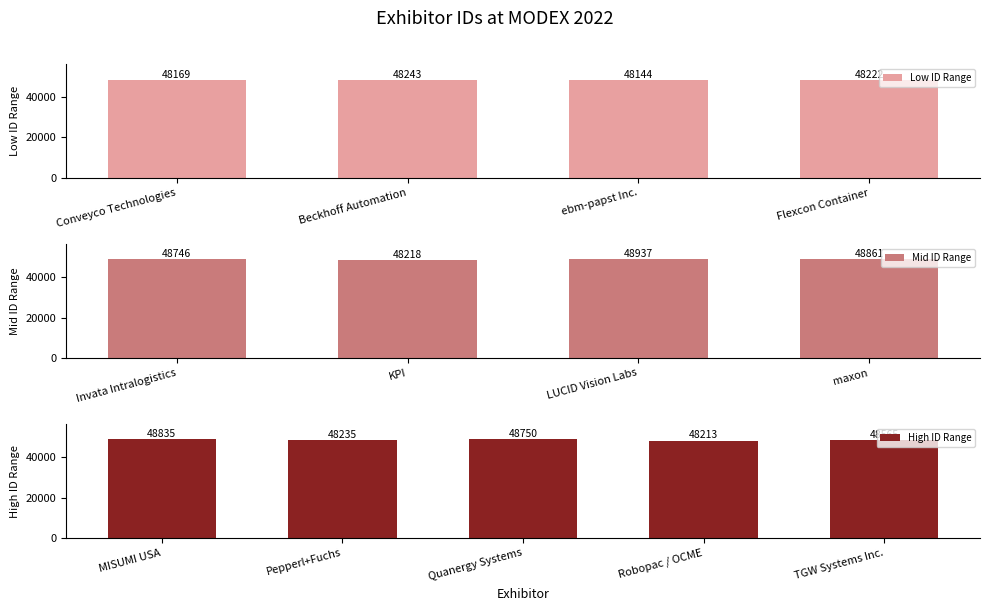

Which category has the highest value across all series?

LUCID Vision Labs